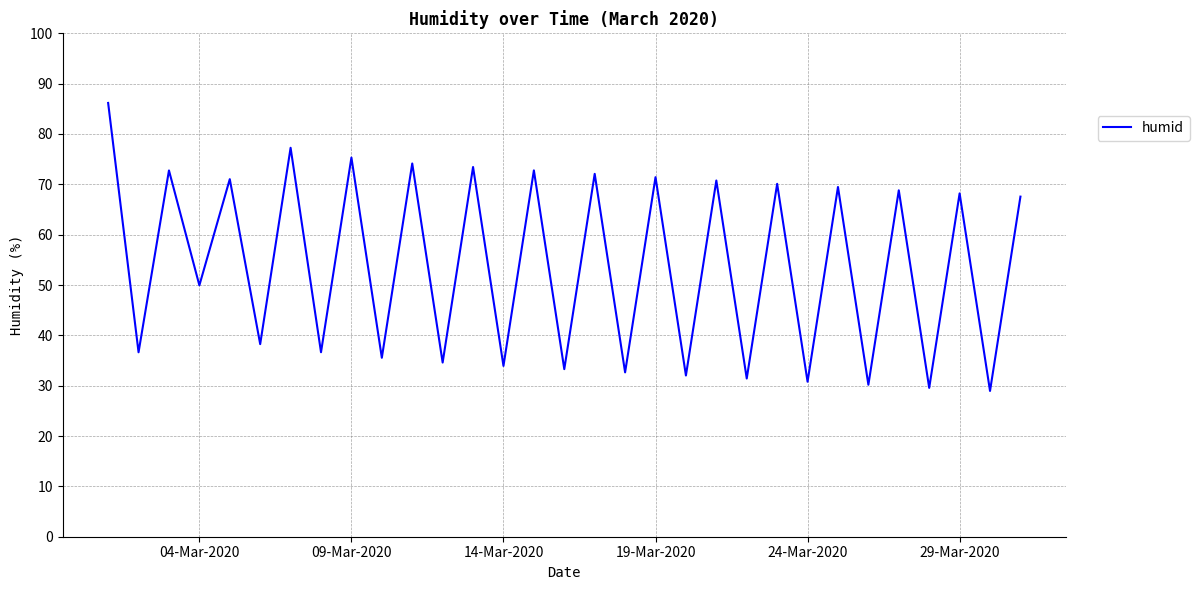

What is the difference between the maximum and minimum values?

57.2